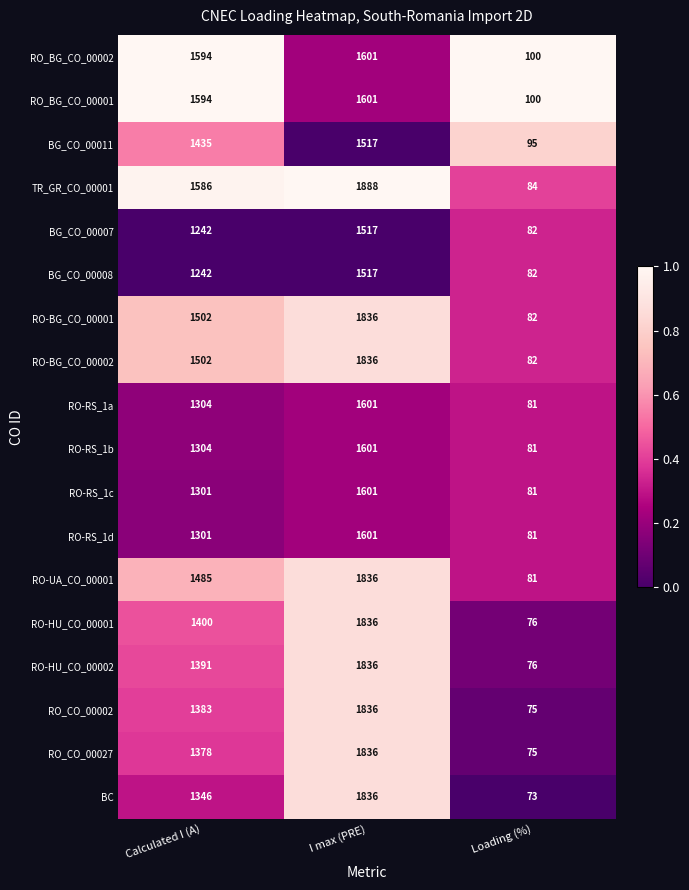

What is the spread (max minus min) of values at I max (PRE)?

371